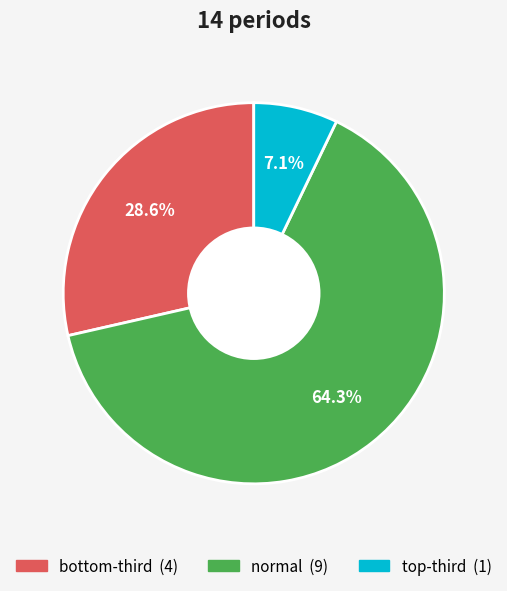

To the nearest percent, what is the average slice percentage?

33%